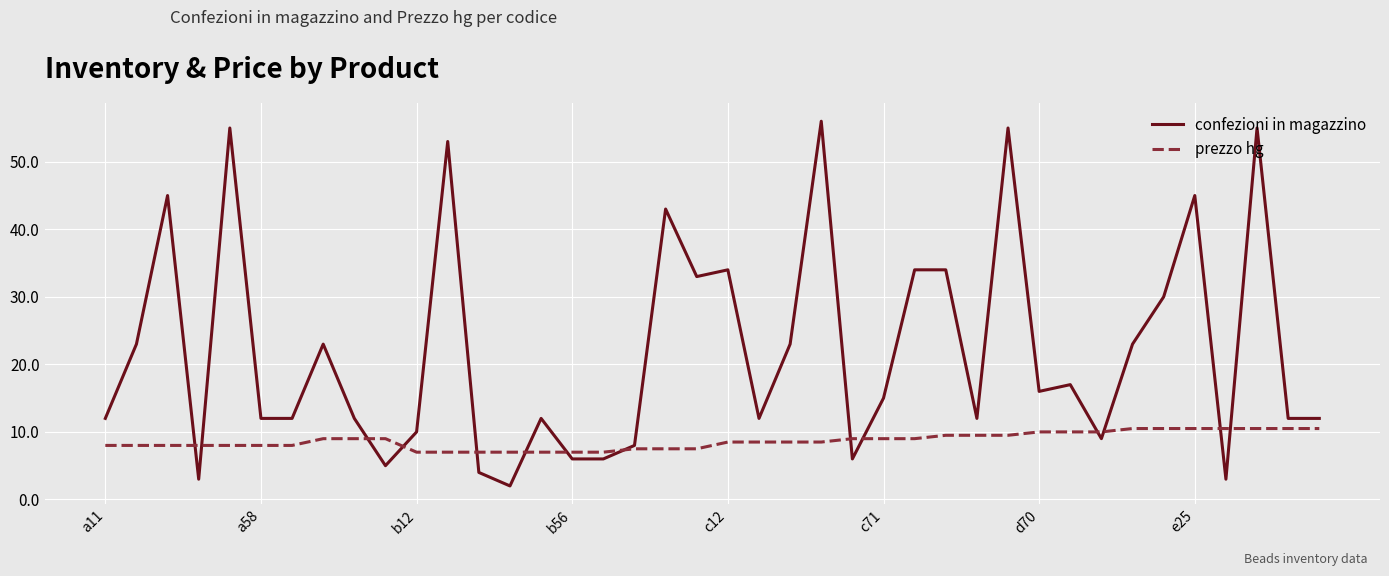

List the series in order of their peak value, highest first.

confezioni in magazzino, prezzo hg